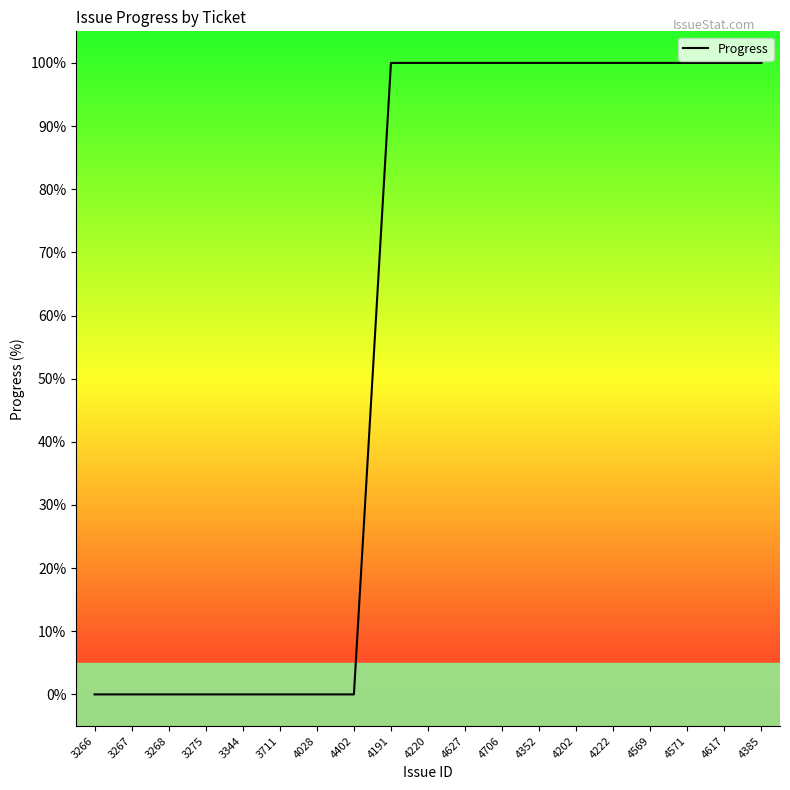

What is the maximum value shown in the chart?

100